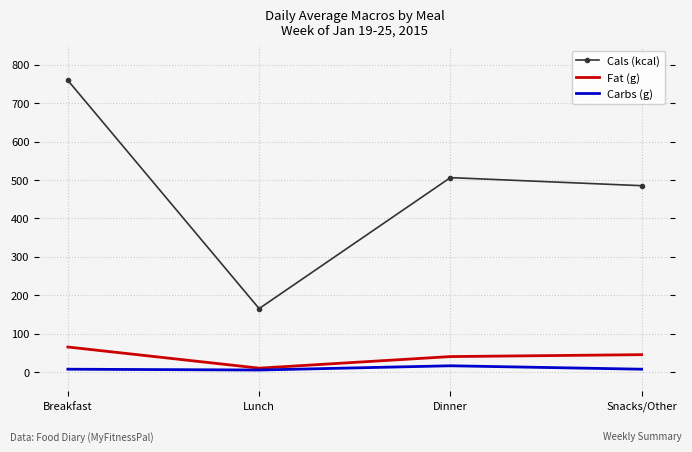

Rank the series by their maximum value, from highest to lowest.

Cals (kcal), Fat (g), Carbs (g)